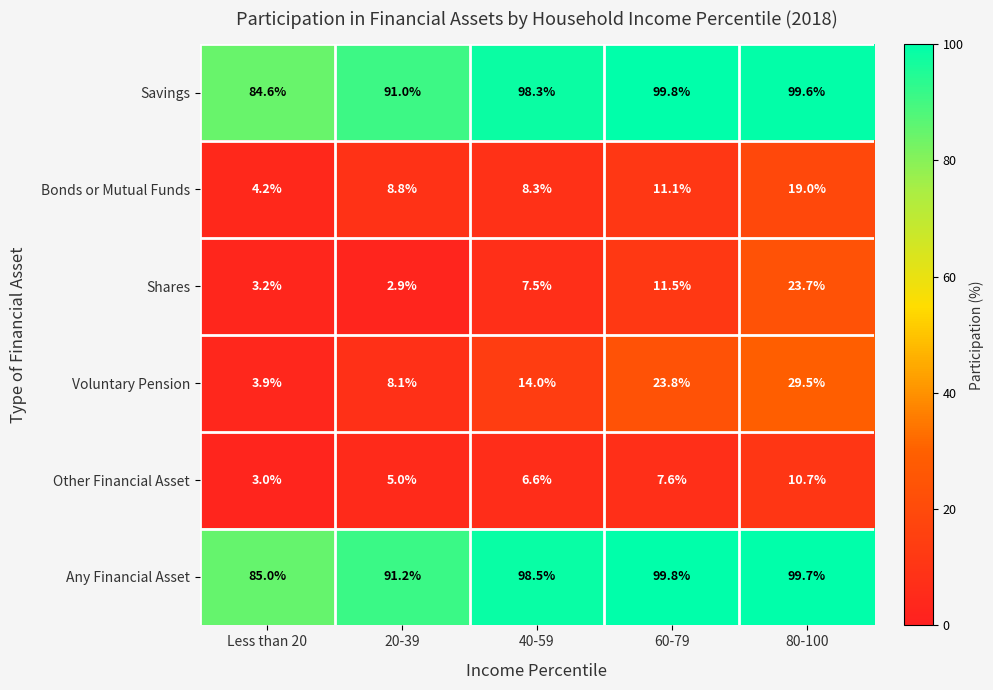

Reading left to right, transcribe all the data shown in this chart.

Savings: Less than 20=84.6	20-39=91.0	40-59=98.3	60-79=99.8	80-100=99.6
Bonds or Mutual Funds: Less than 20=4.2	20-39=8.8	40-59=8.3	60-79=11.1	80-100=19.0
Shares: Less than 20=3.2	20-39=2.9	40-59=7.5	60-79=11.5	80-100=23.7
Voluntary Pension: Less than 20=3.9	20-39=8.1	40-59=14.0	60-79=23.8	80-100=29.5
Other Financial Asset: Less than 20=3.0	20-39=5.0	40-59=6.6	60-79=7.6	80-100=10.7
Any Financial Asset: Less than 20=85.0	20-39=91.2	40-59=98.5	60-79=99.8	80-100=99.7